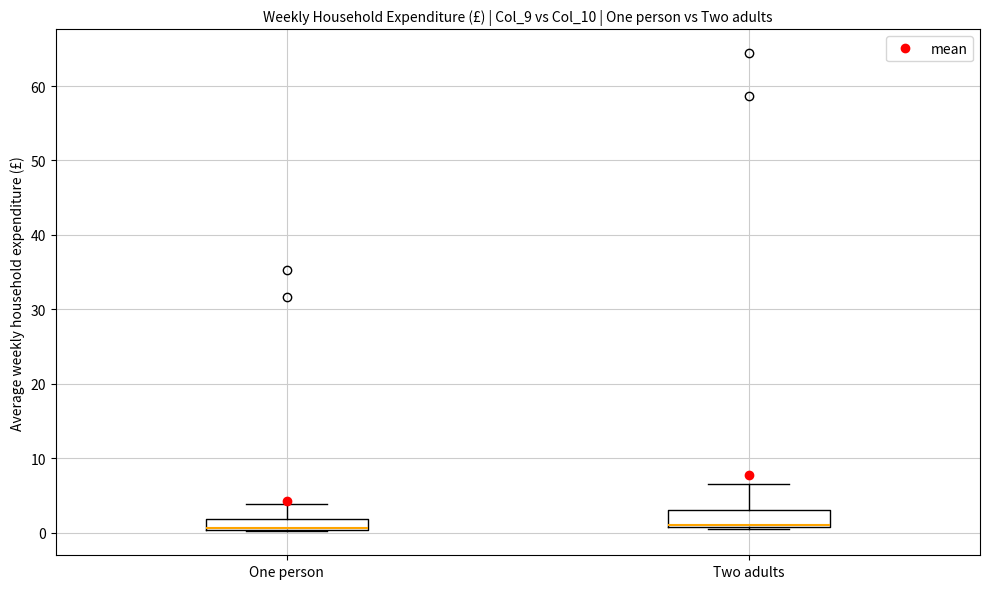

Where is the upper edge of the box for One person on the y-axis? The values are not printed on the chart, so give them approximately, as read against the axis.

2